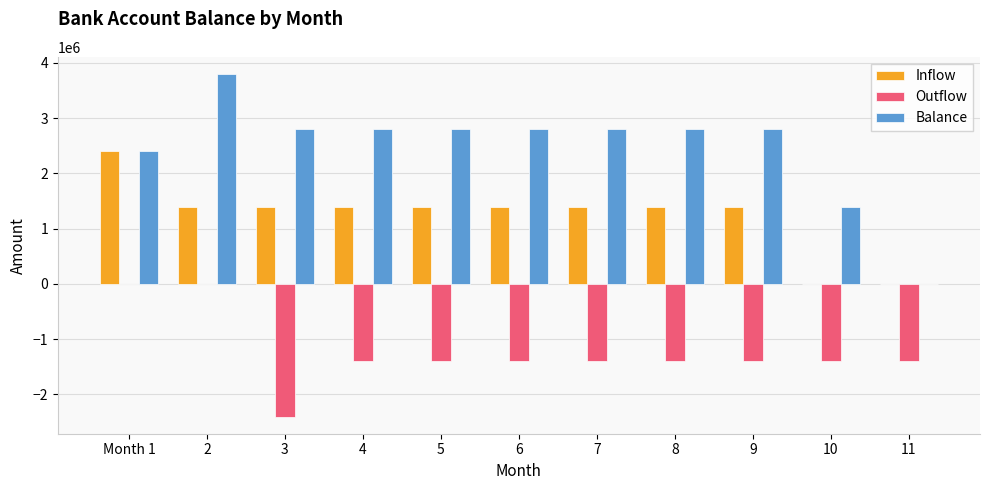

How many groups of bars are there?

11